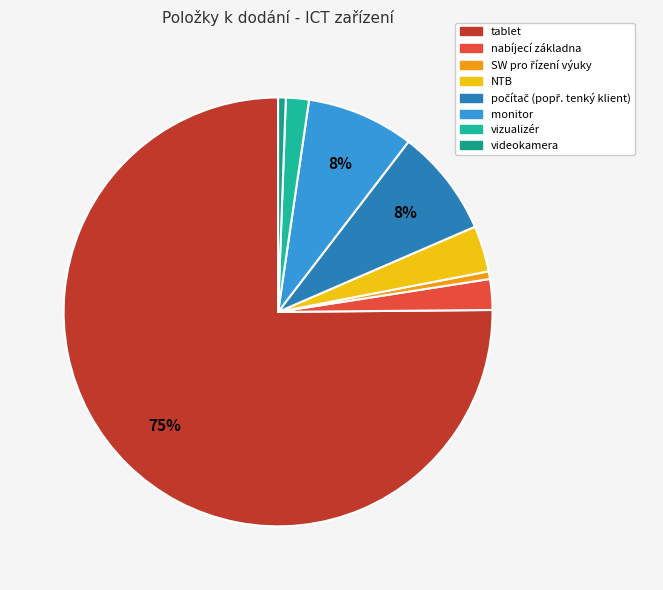

How many segments does this pie chart have?

8